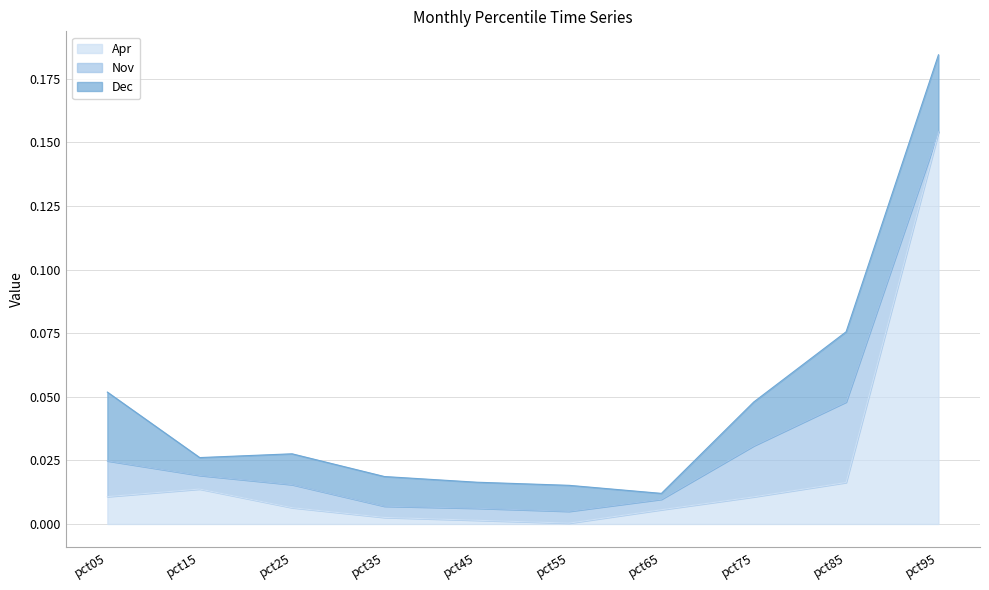

Is it true that Apr equals 0.1 at pct95?

False